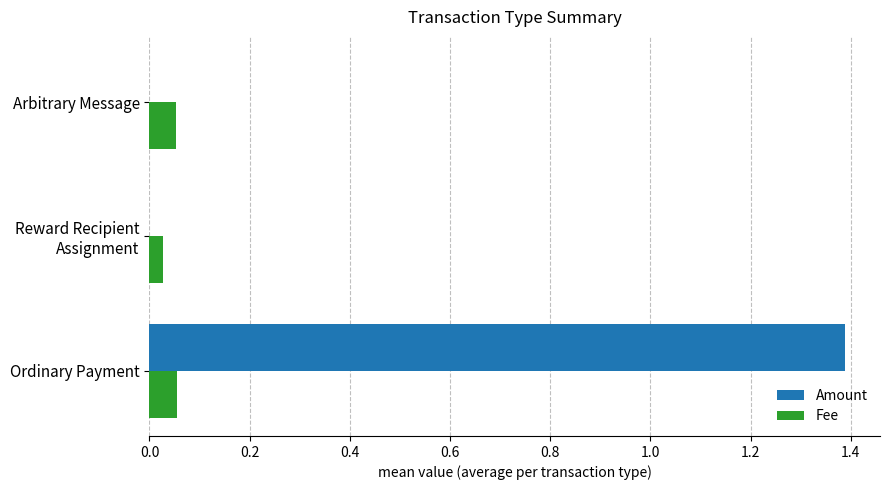

Which series changed the most between Ordinary Payment and Arbitrary Message?

Amount